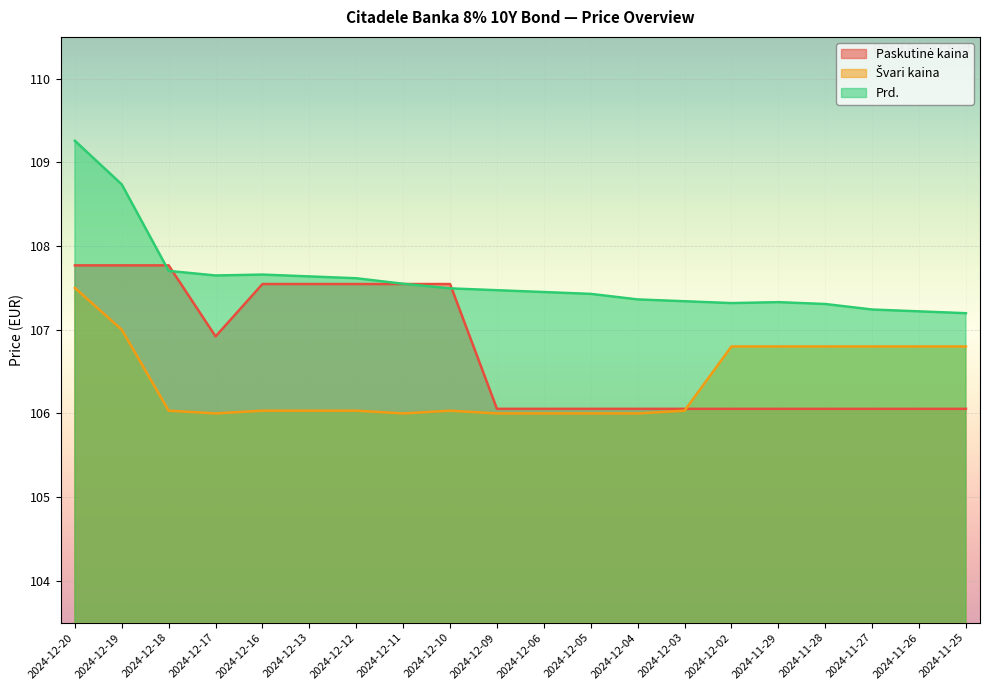

List the series in order of their peak value, lowest first.

Švari kaina, Paskutinė kaina, Prd.